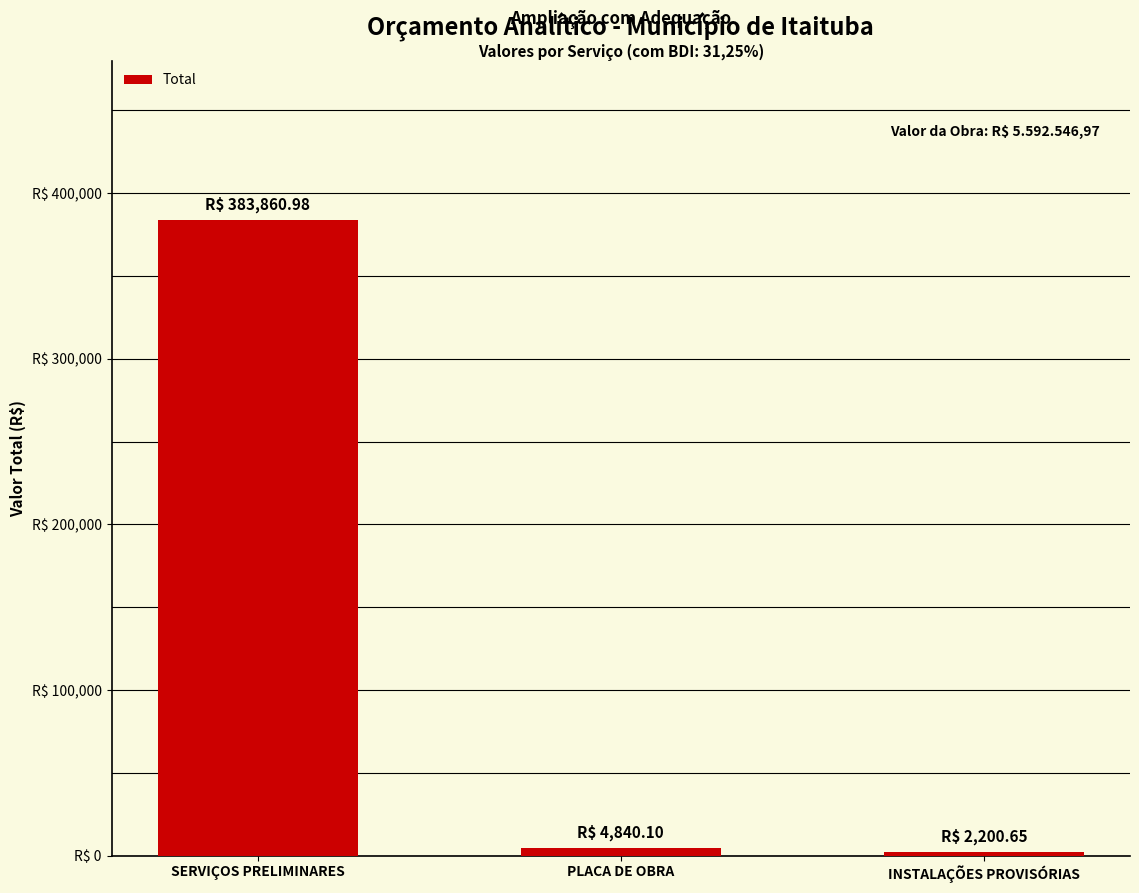

Does the chart contain any negative values?

No